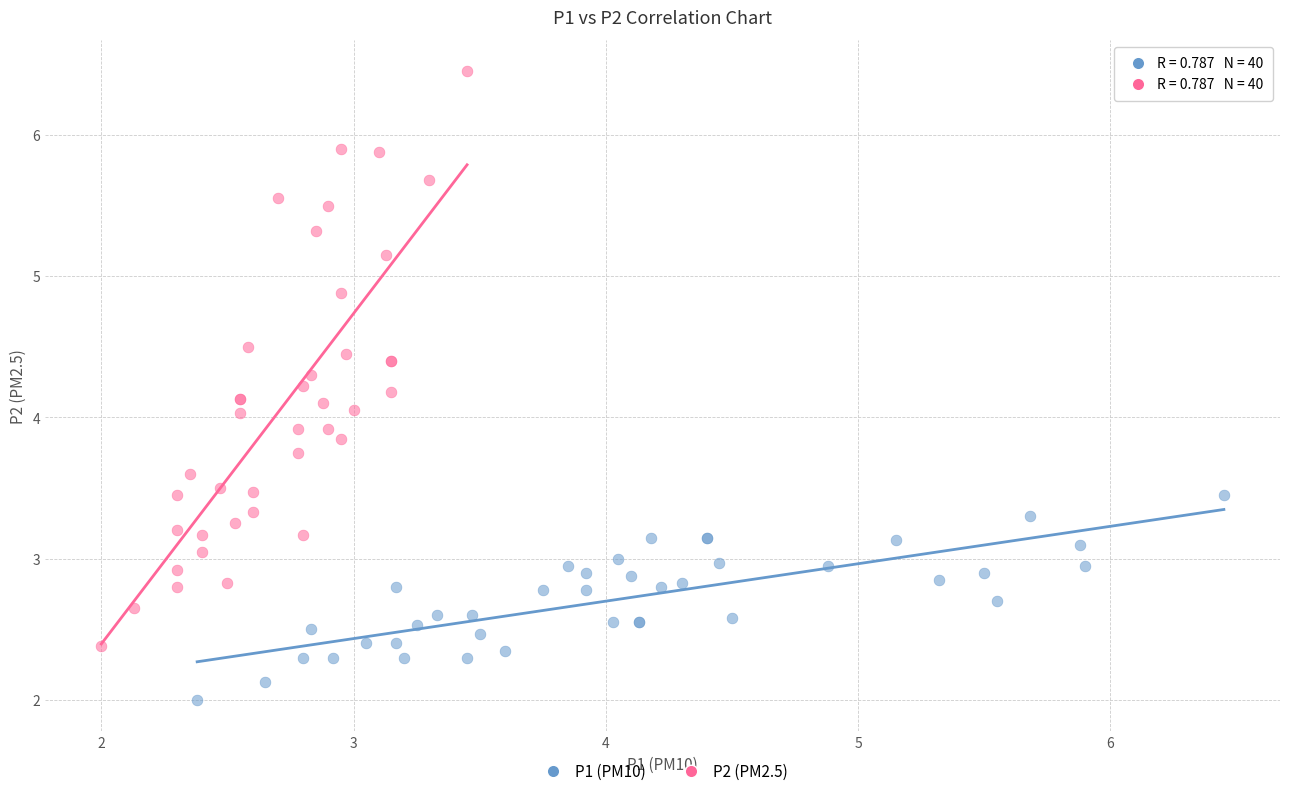

Which series has the largest Y range (max minus min)?

P2 (PM2.5)